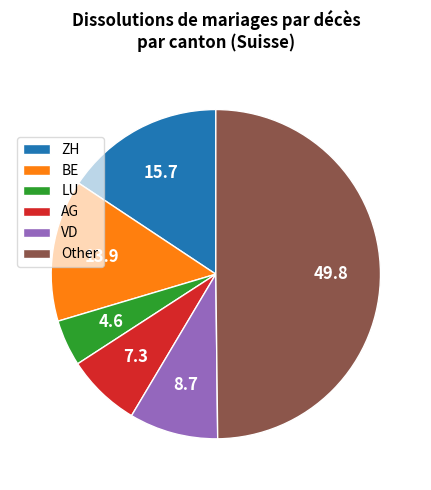

Is AG the majority of the pie?

No